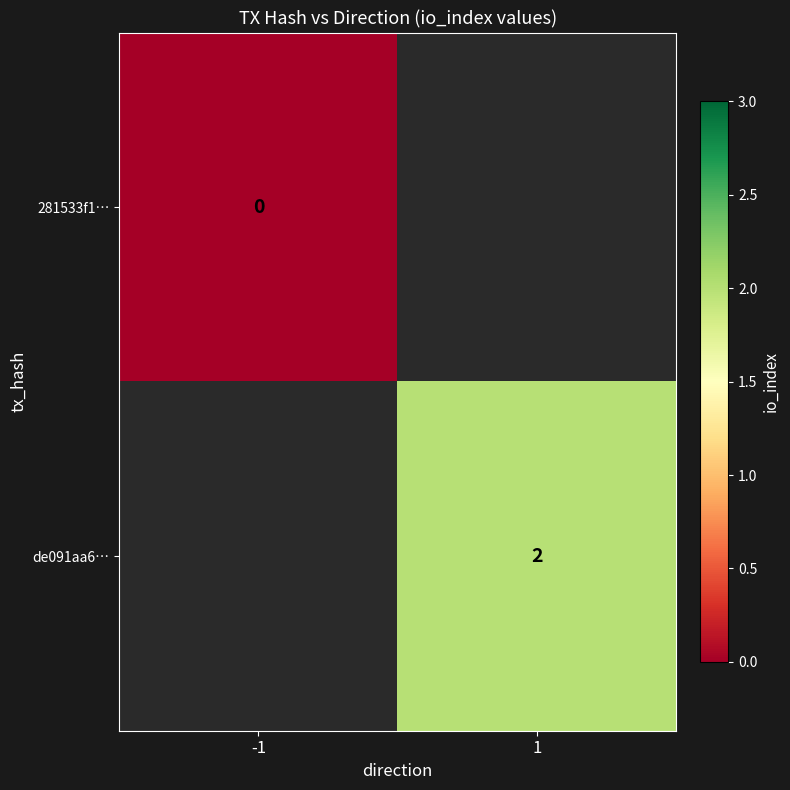

The de091aa6… series shows 3 at 1. True or false?

False